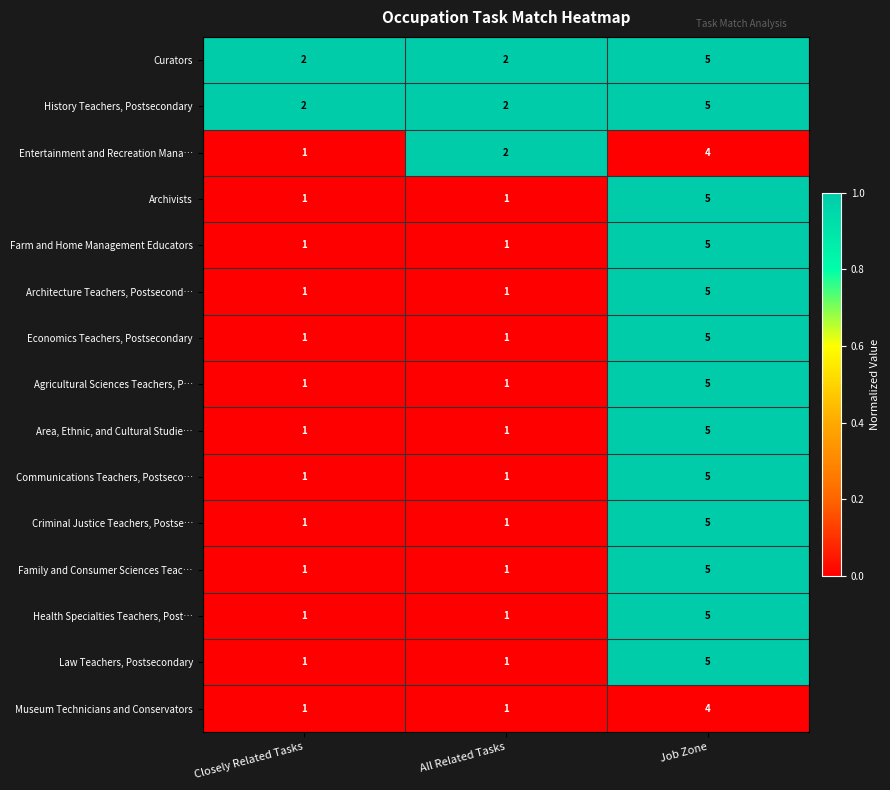

What is the highest value of the Farm and Home Management Educators series?

5